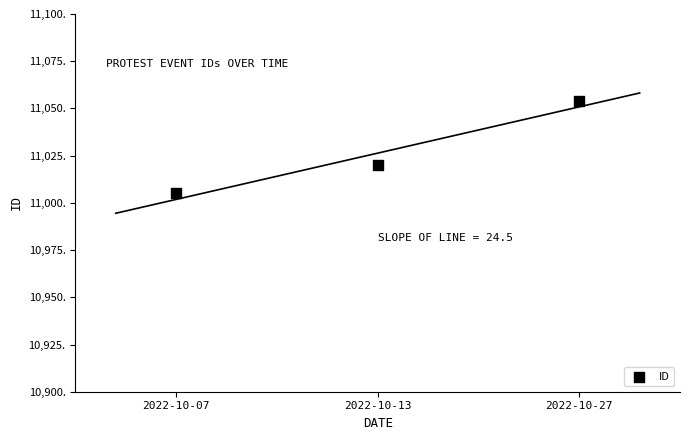

What is the range of Y values (max minus min)?

49